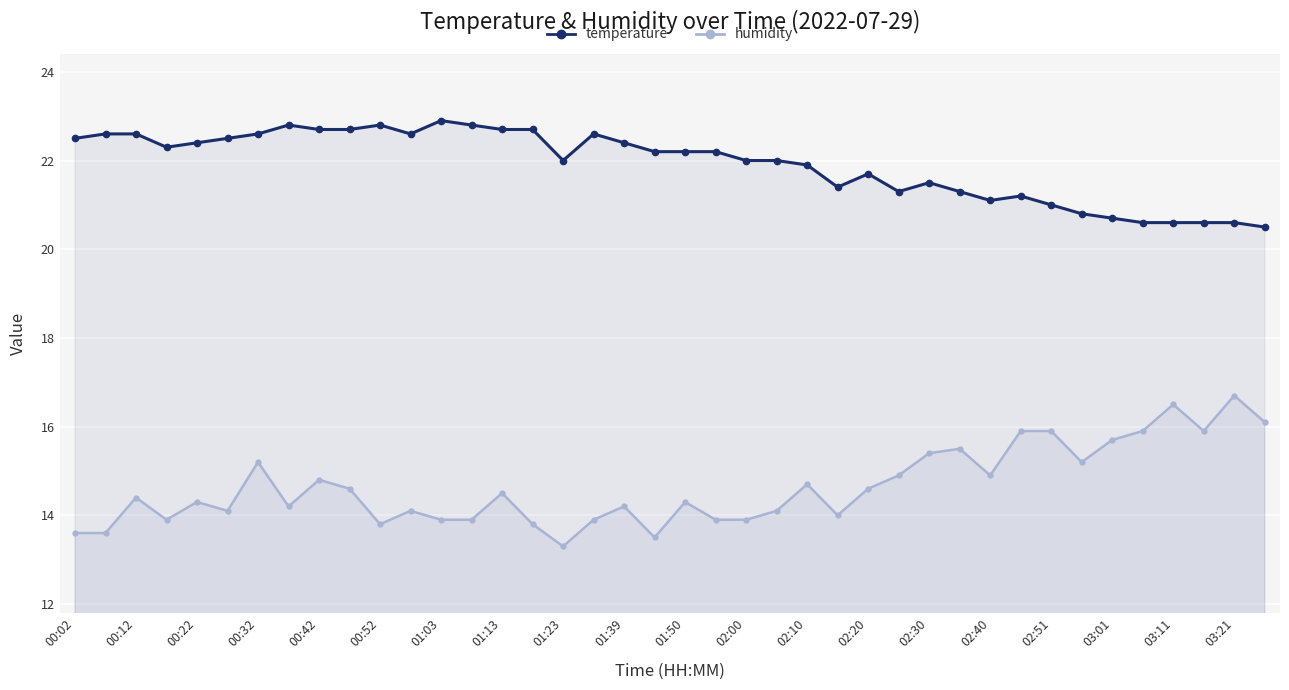

At which category is the sum across all series the highest?

00:32